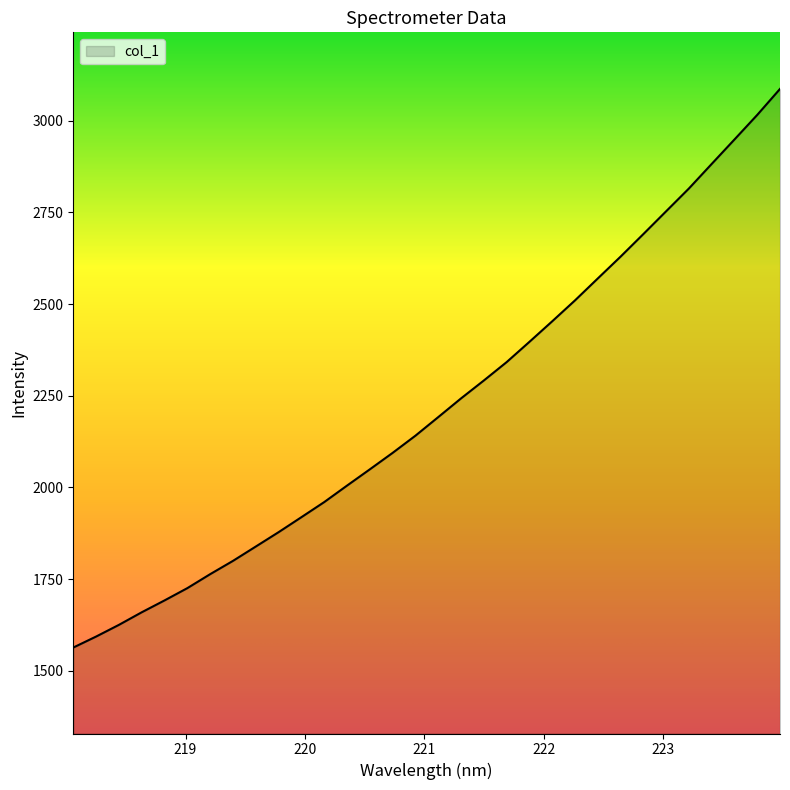

What is the smallest value displayed?

1563.0